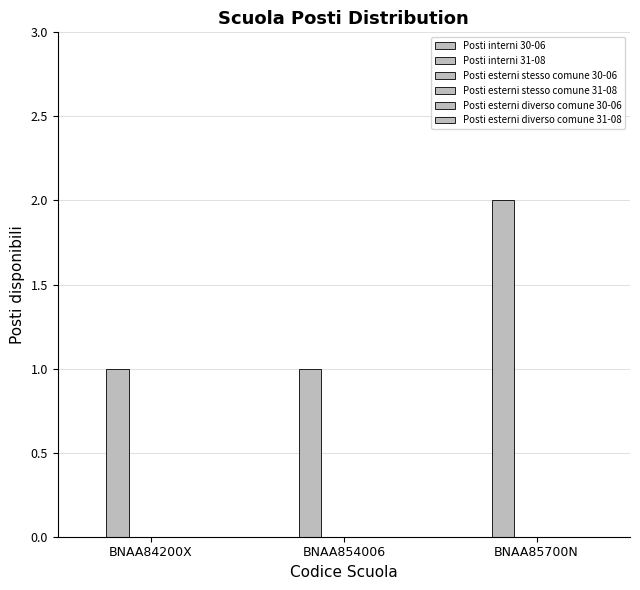

Are the bars horizontal?

No